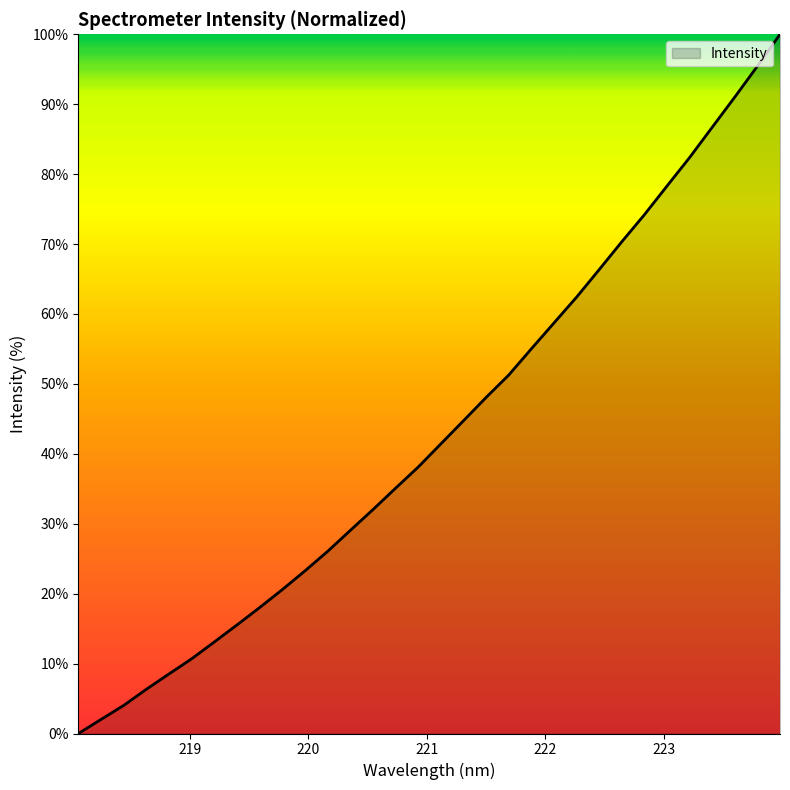

What is the maximum value shown in the chart?

100.0